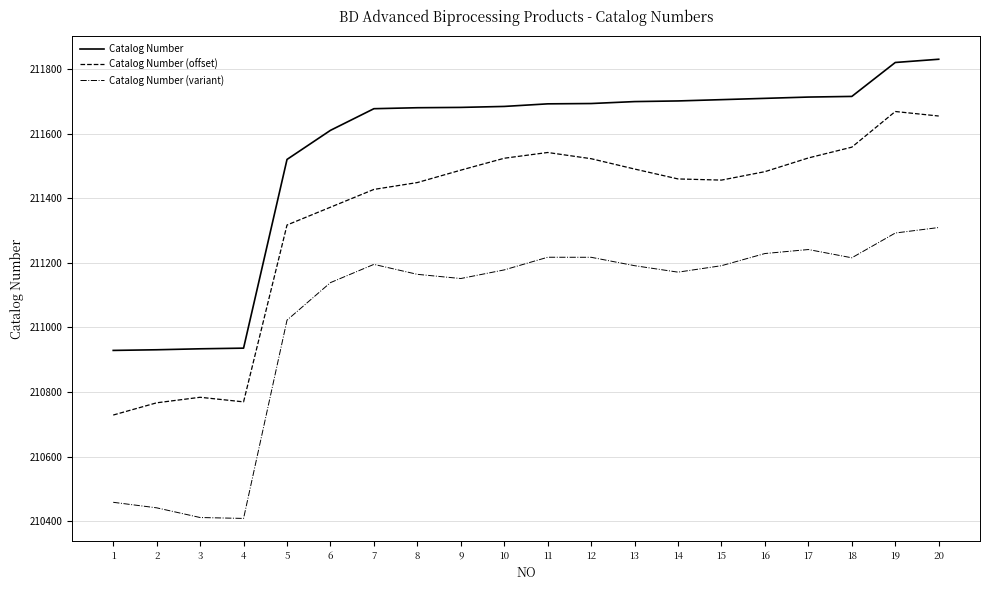

Does the chart have visible grid lines?

Yes